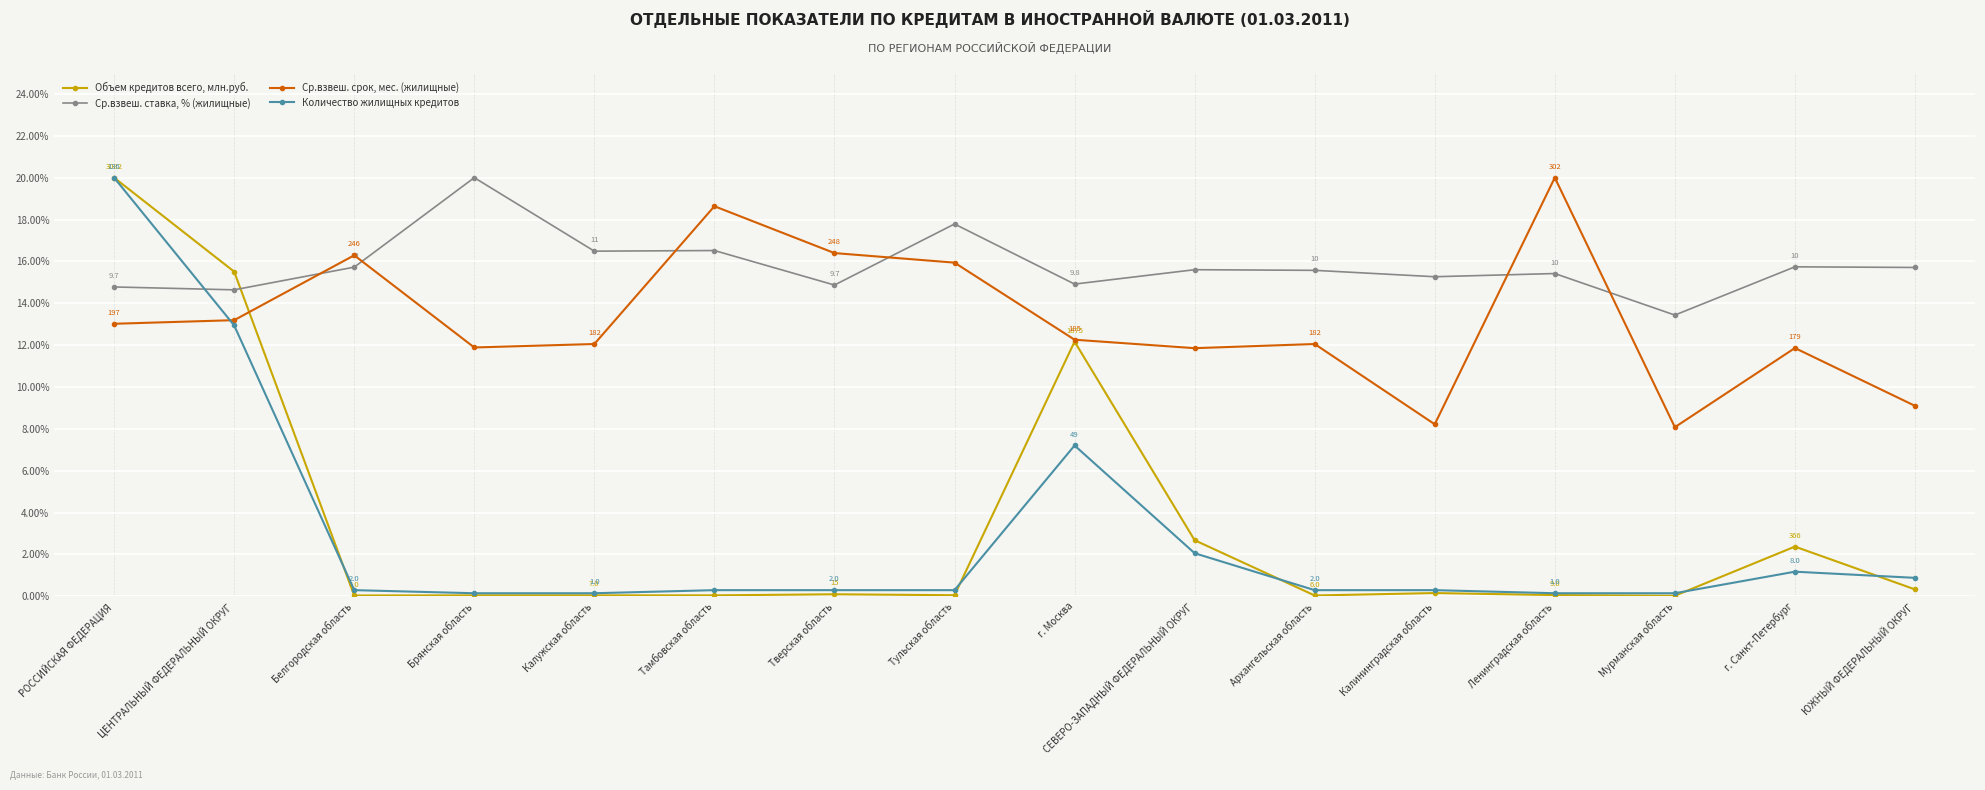

The value of Ср.взвеш. срок, мес. (жилищные) at СЕВЕРО-ЗАПАДНЫЙ ФЕДЕРАЛЬНЫЙ ОКРУГ is 11.9. True or false?

True